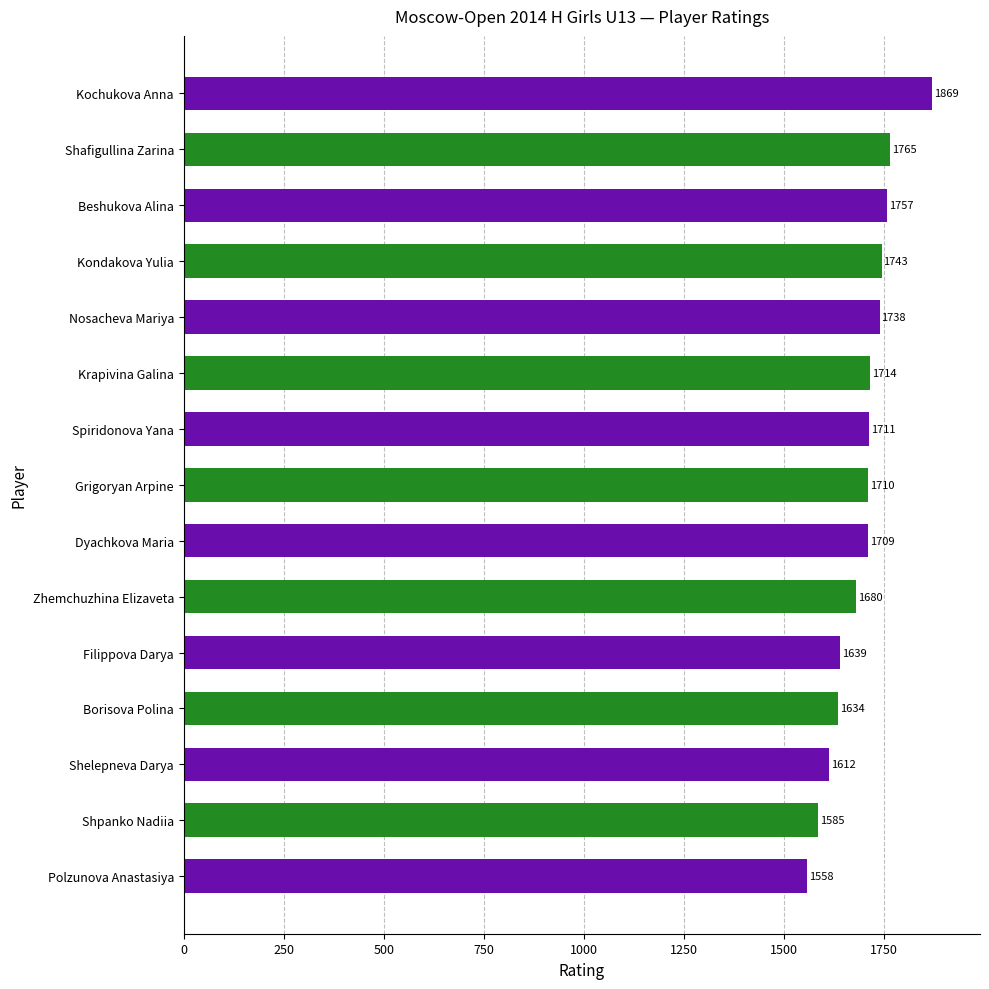

What is the change in value from Shafigullina Zarina to Polzunova Anastasiya?

-207